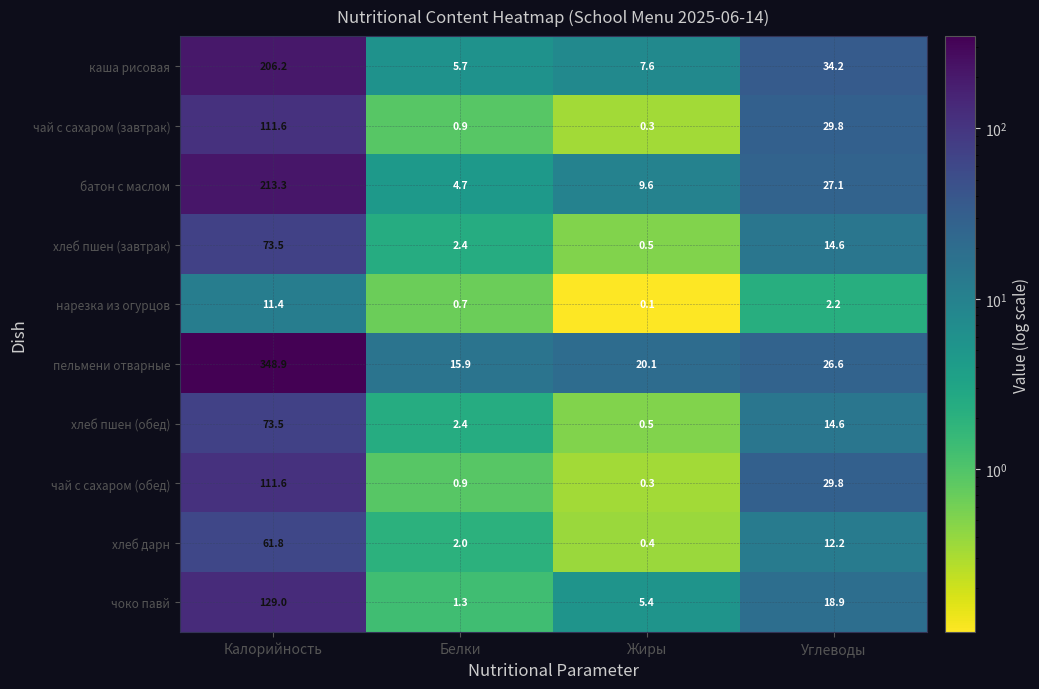

What is the difference between the maximum and minimum values in the хлеб пшен (завтрак) series?

73.0